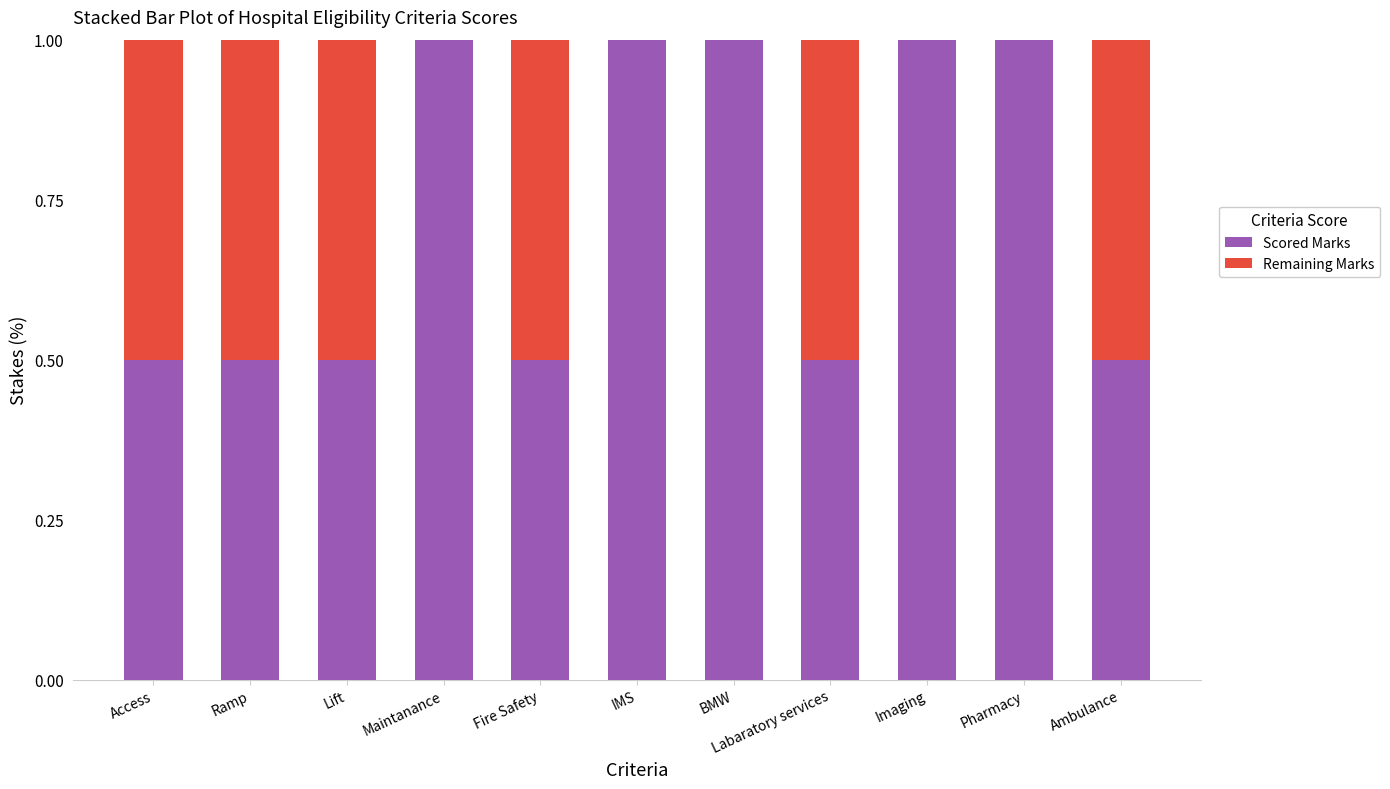

What is the highest value of the Scored Marks series?

1.0